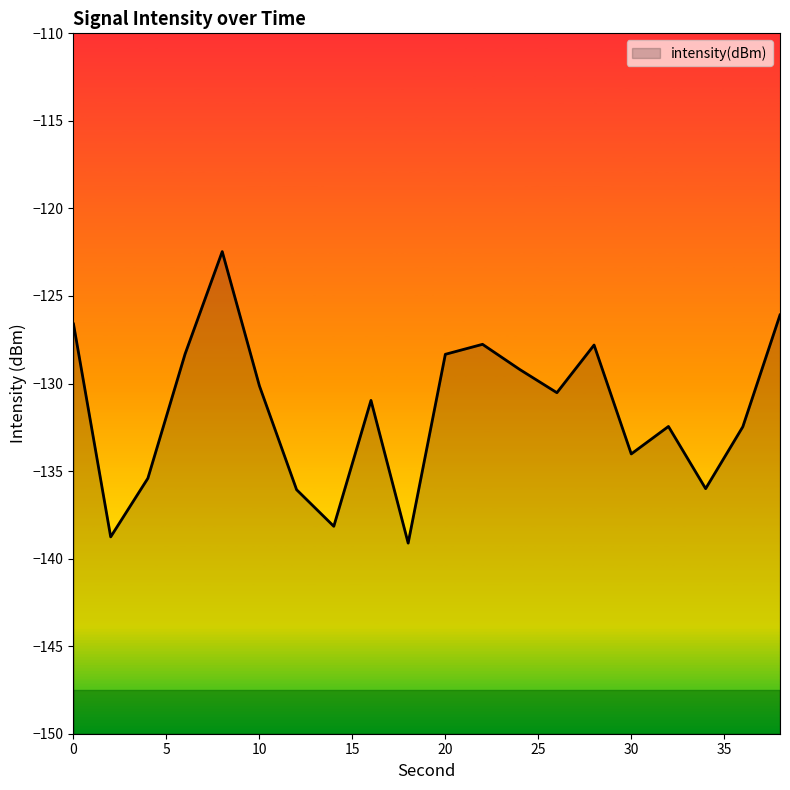

What is the change in value from 20 to 38?

+2.2